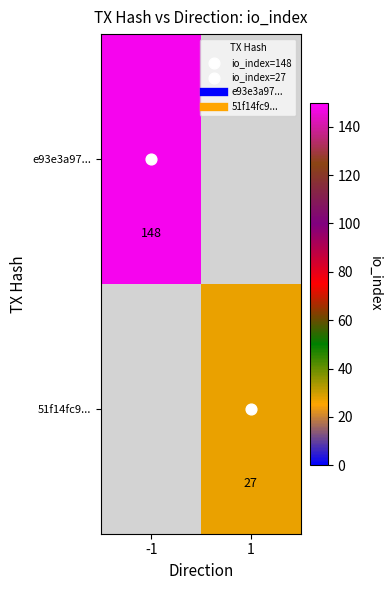

Rank the series by their maximum value, from lowest to highest.

51f14fc9..., e93e3a97...